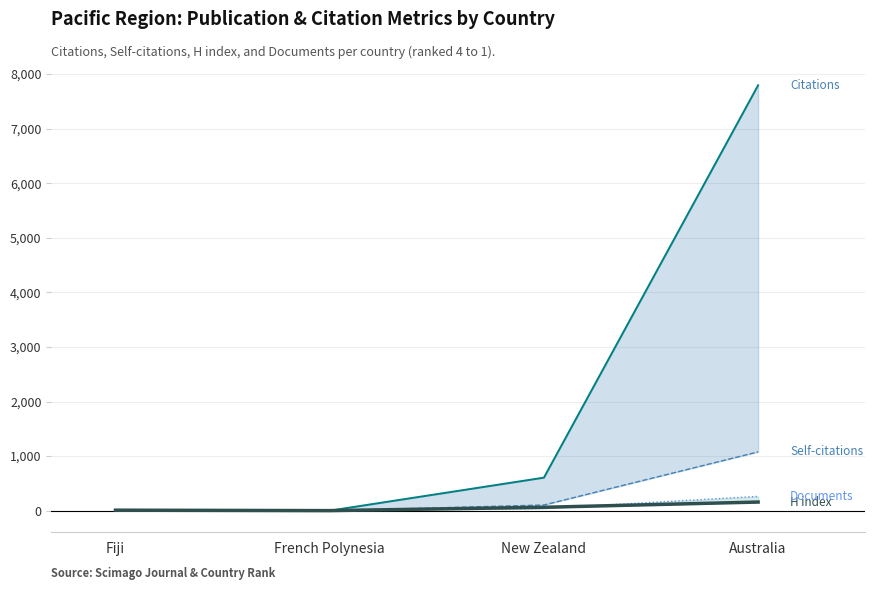

How many lines are shown in the chart?

4